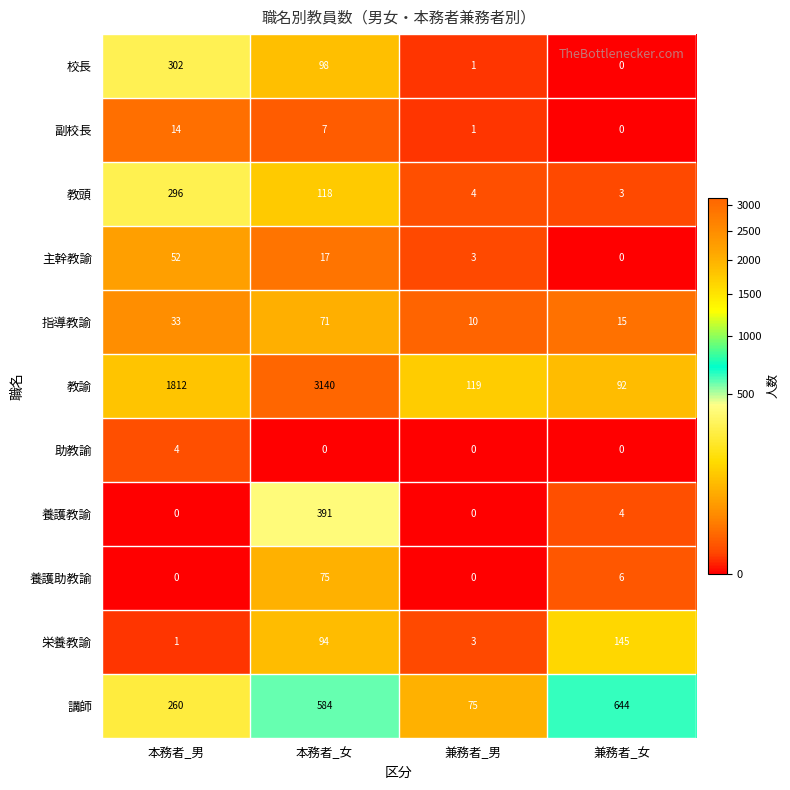

At how many categories does at least one series exceed 1967?

1